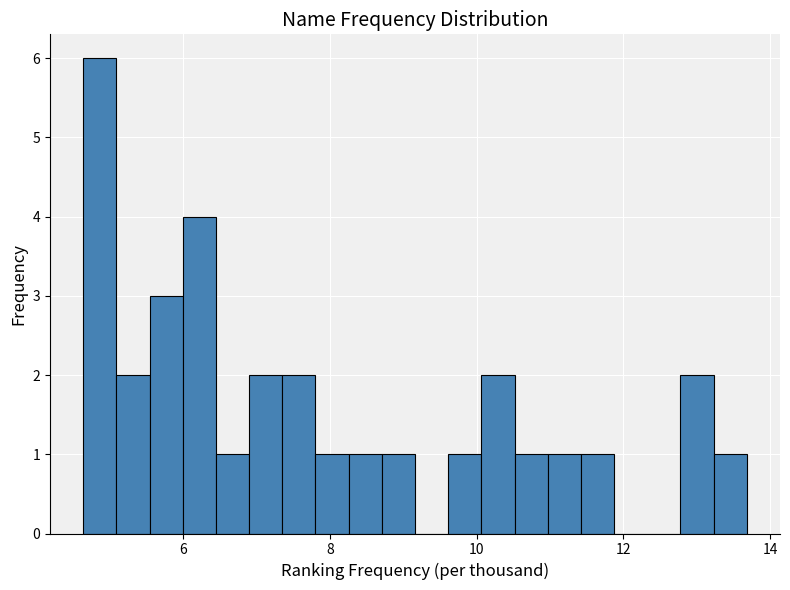

Read against the x-axis, roughly where is the centre of the tallest bar?

4.8